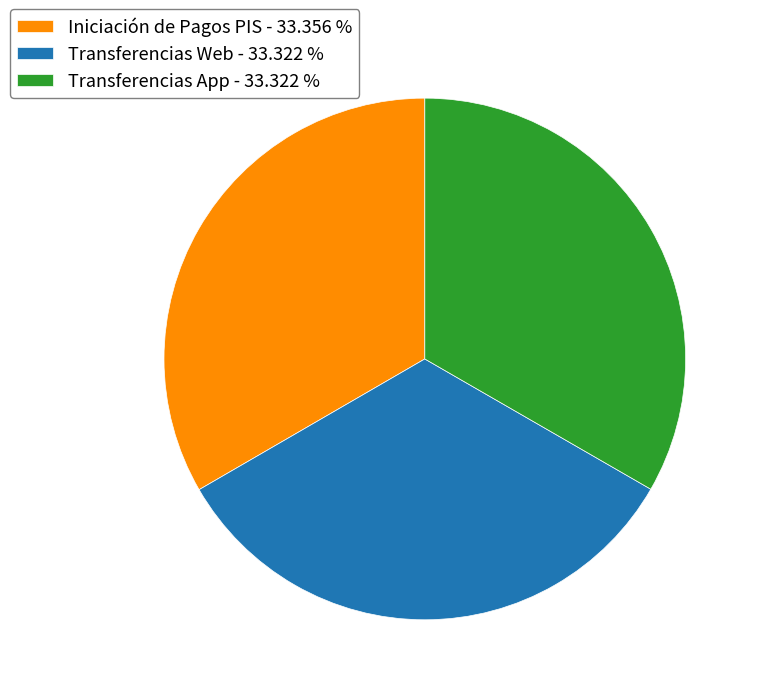

Does Transferencias App represent more than half of the total?

No